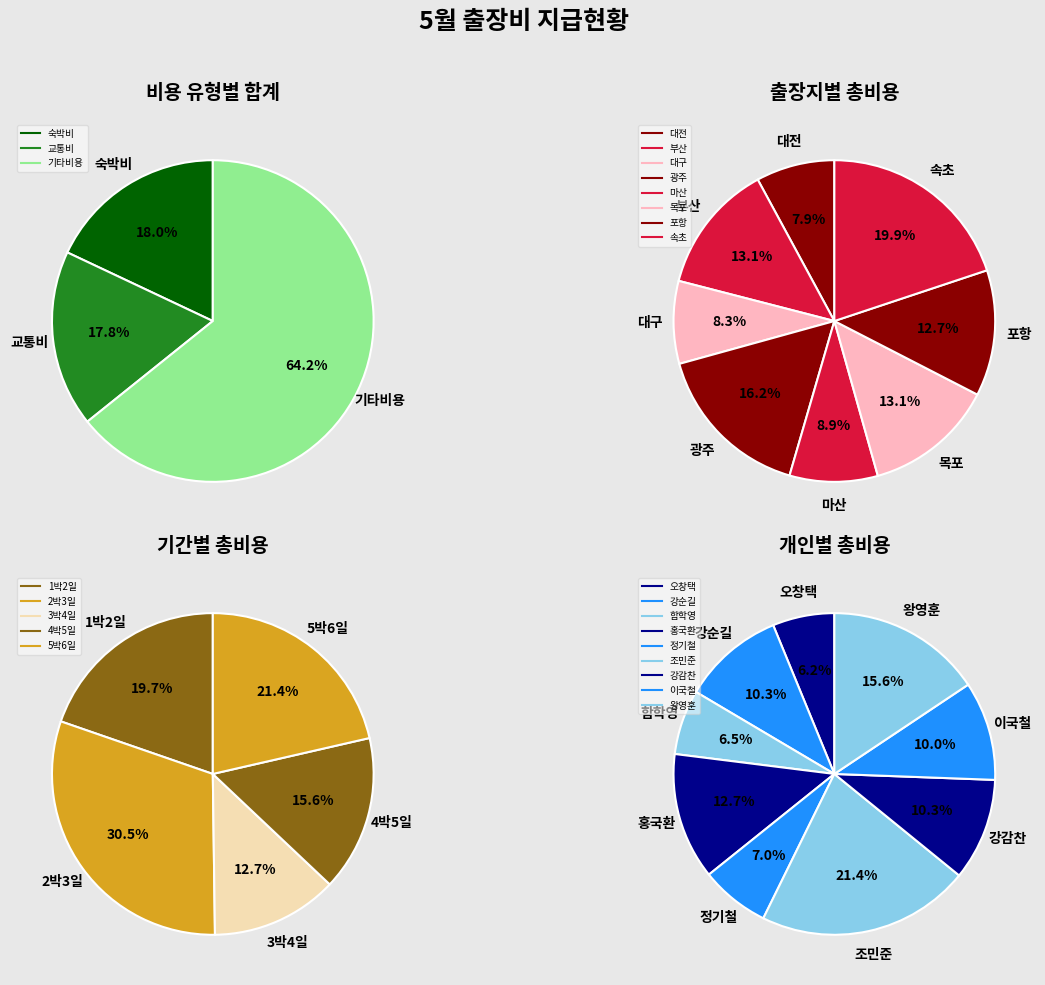

How many slices are in this pie chart?

9